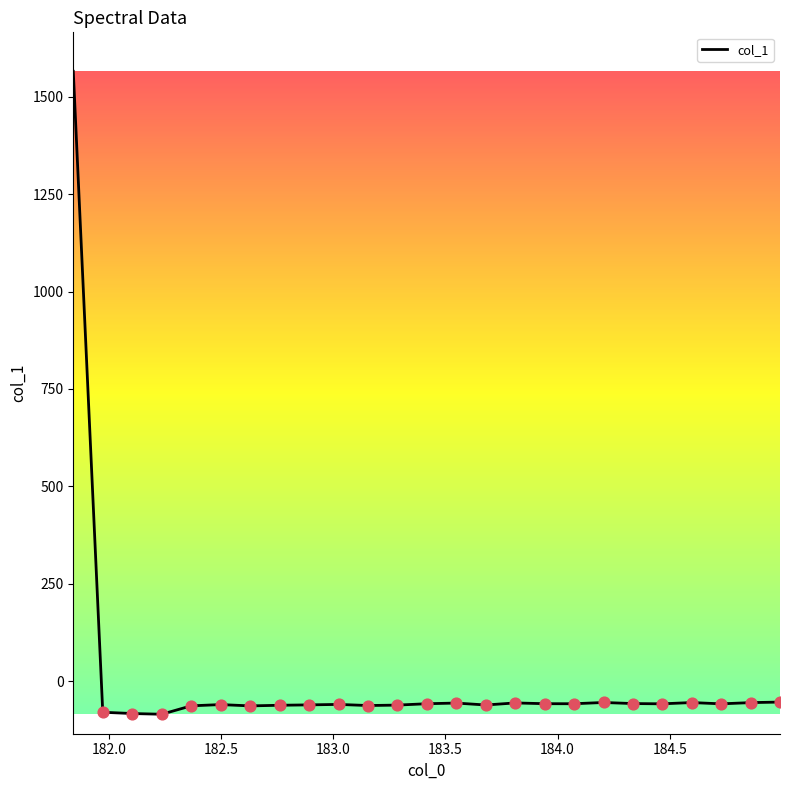

What is the smallest value displayed?

-85.0